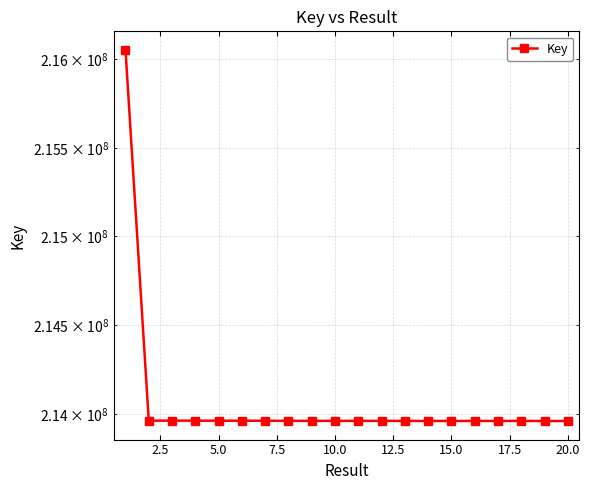

What is the difference between the values at 14 and 2.5?

1594